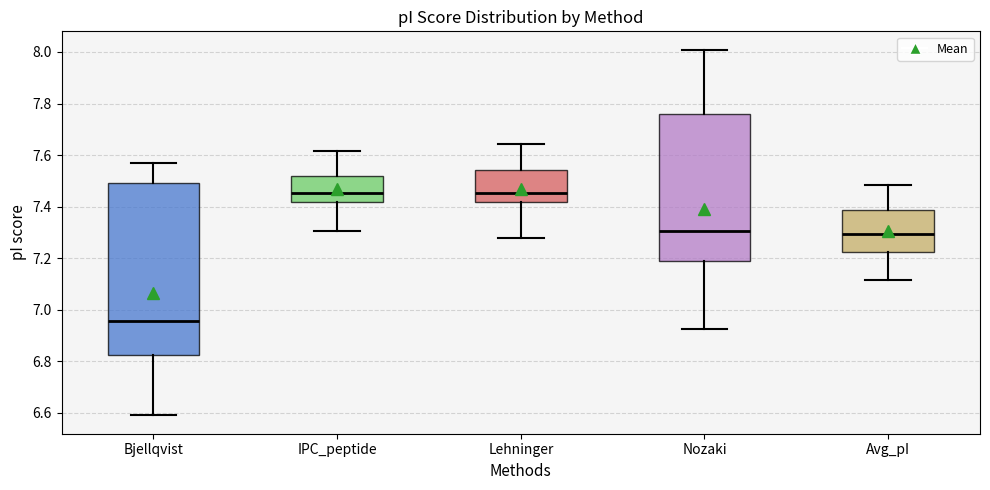

Which box has the lowest median line?

Bjellqvist